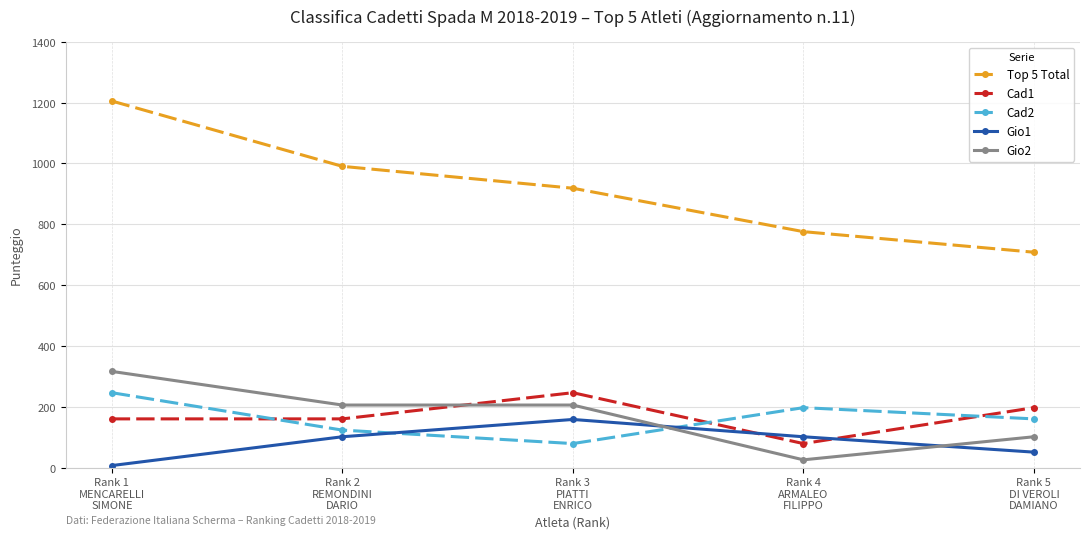

What is the total value across all series at Rank 4
ARMALEO
FILIPPO?

1177.4